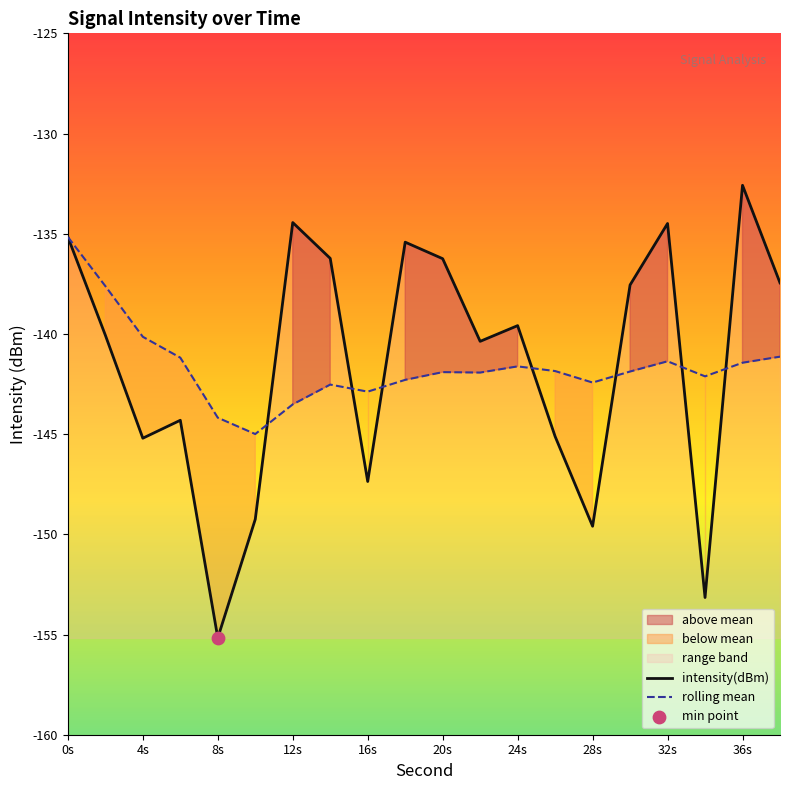

Which series has the largest Y range (max minus min)?

intensity(dBm)